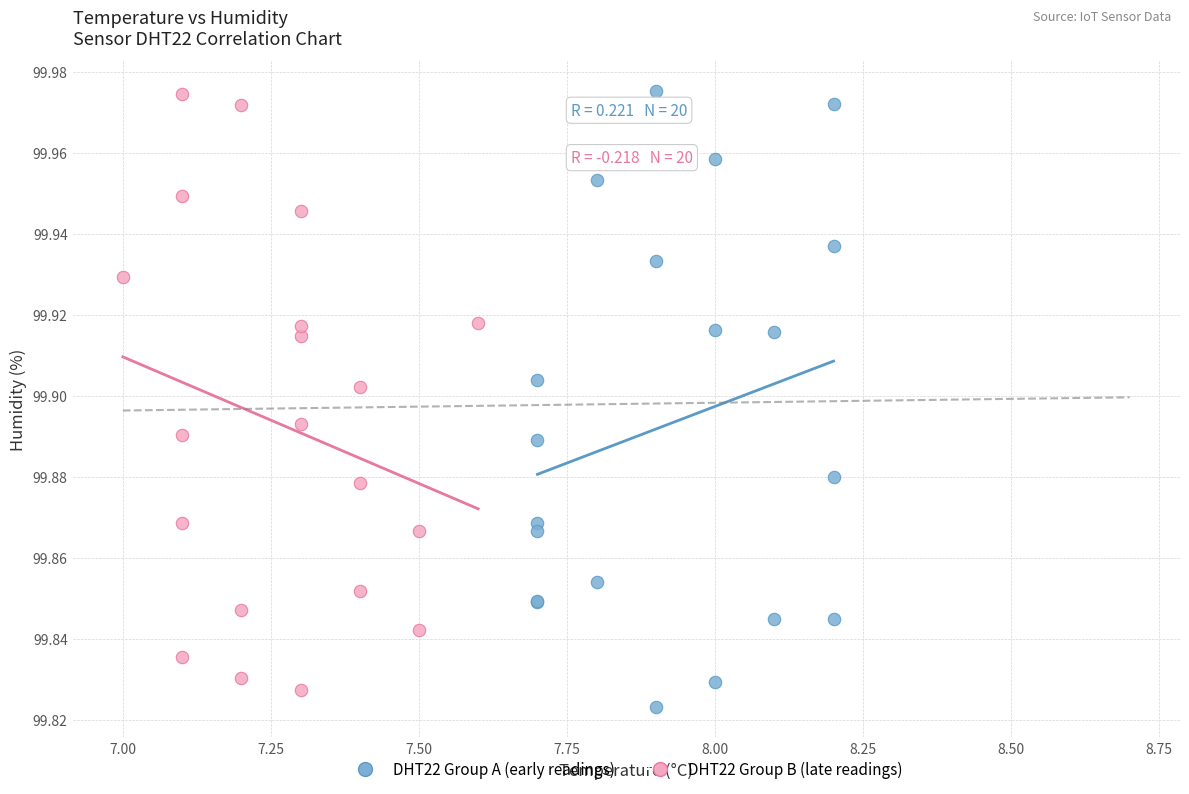

What are all the series names shown in the legend?

DHT22 Group A (early readings), DHT22 Group B (late readings)